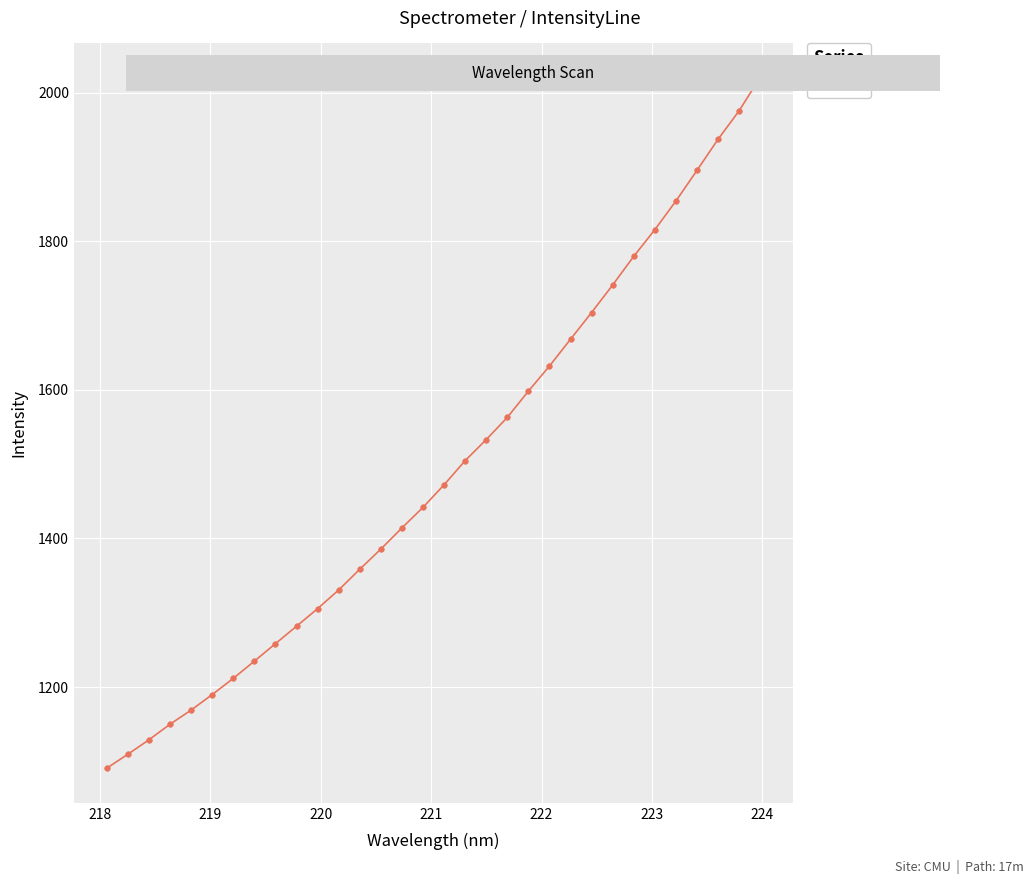

What is the maximum value shown in the chart?

2020.2